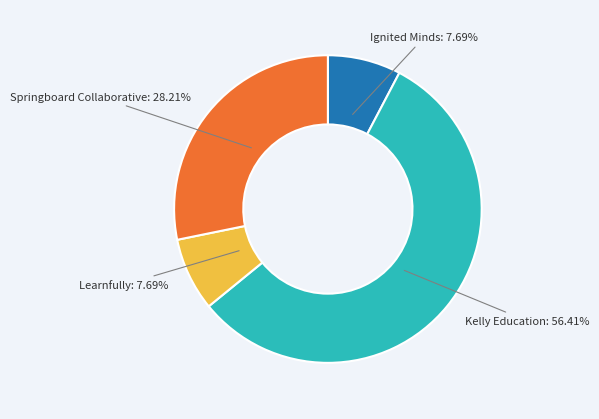

What is the ratio of the value at Learnfully to the value at Springboard Collaborative?

0.3